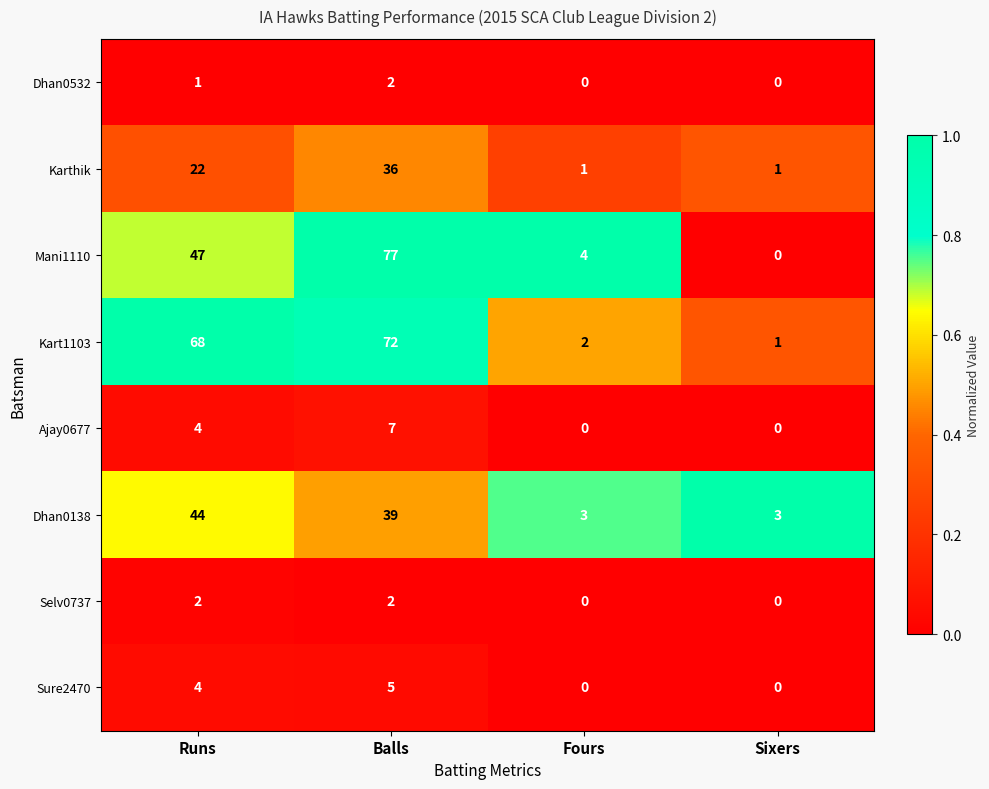

How many series are shown in this chart?

8